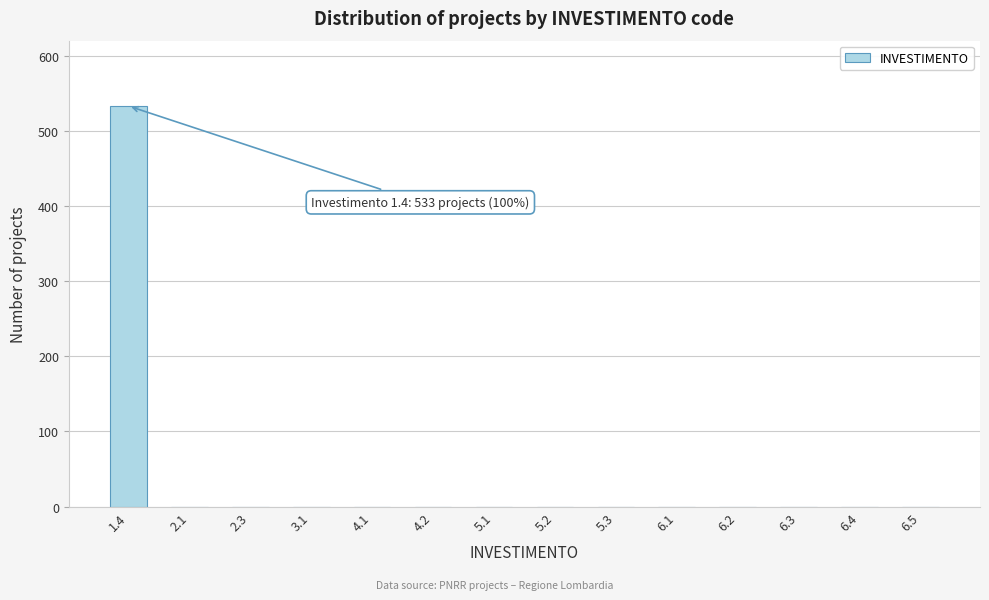

Reading left to right, what are all the values shown in this chart?

1.4=533	2.1=0	2.3=0	3.1=0	4.1=0	4.2=0	5.1=0	5.2=0	5.3=0	6.1=0	6.2=0	6.3=0	6.4=0	6.5=0